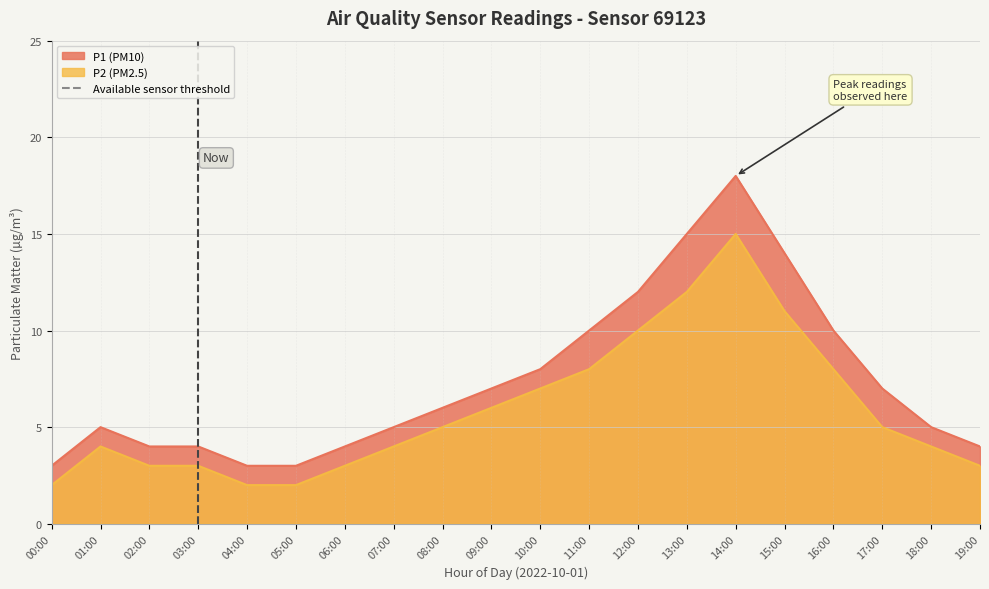

Rank the series by their average value, from lowest to highest.

P2, P1